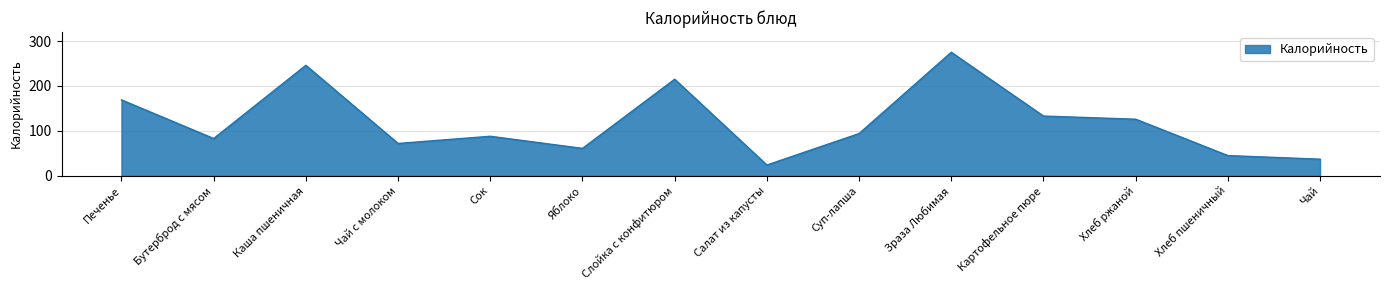

At which category does the chart reach its peak across all series?

Зраза Любимая